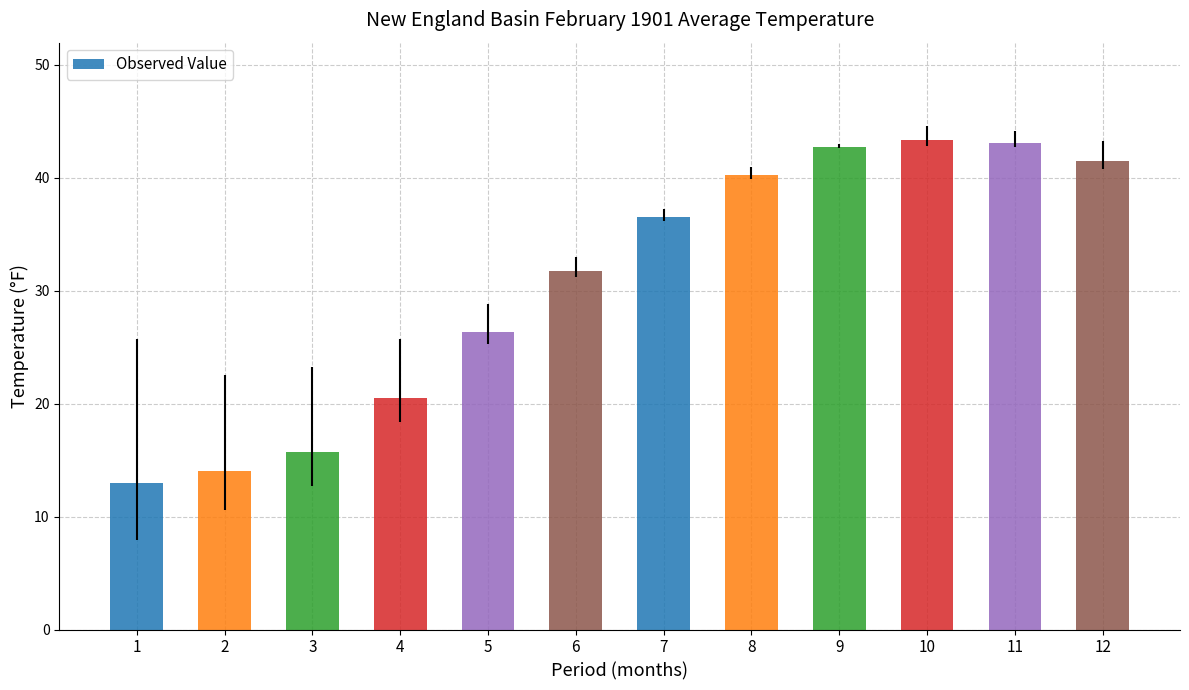

What is the difference between the values at 3 and 8?

24.5